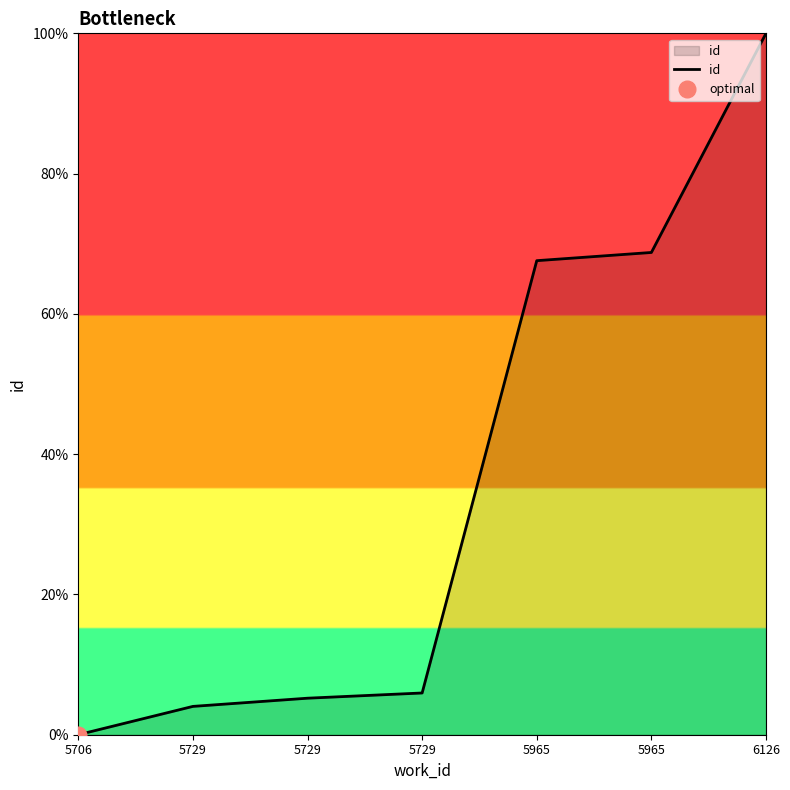

Does the chart have visible grid lines?

No